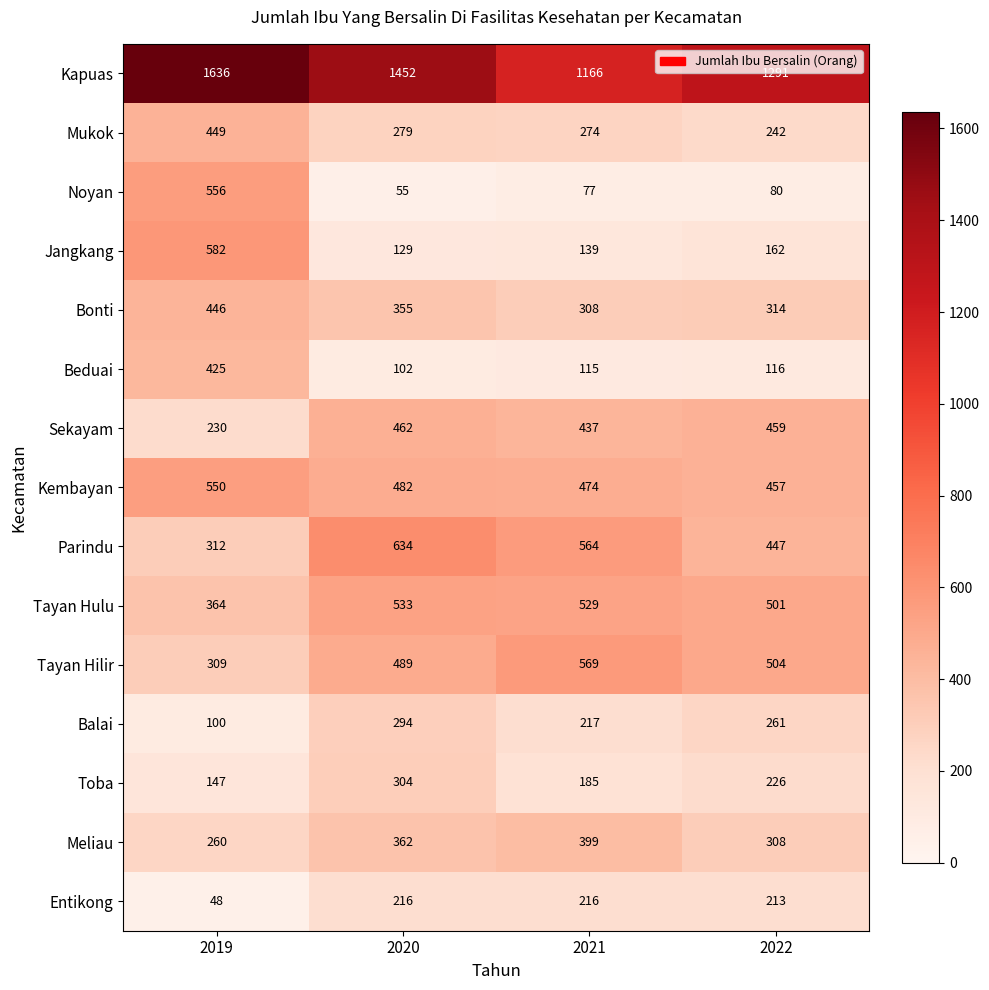

What is the difference between the maximum and minimum values in the Beduai series?

323